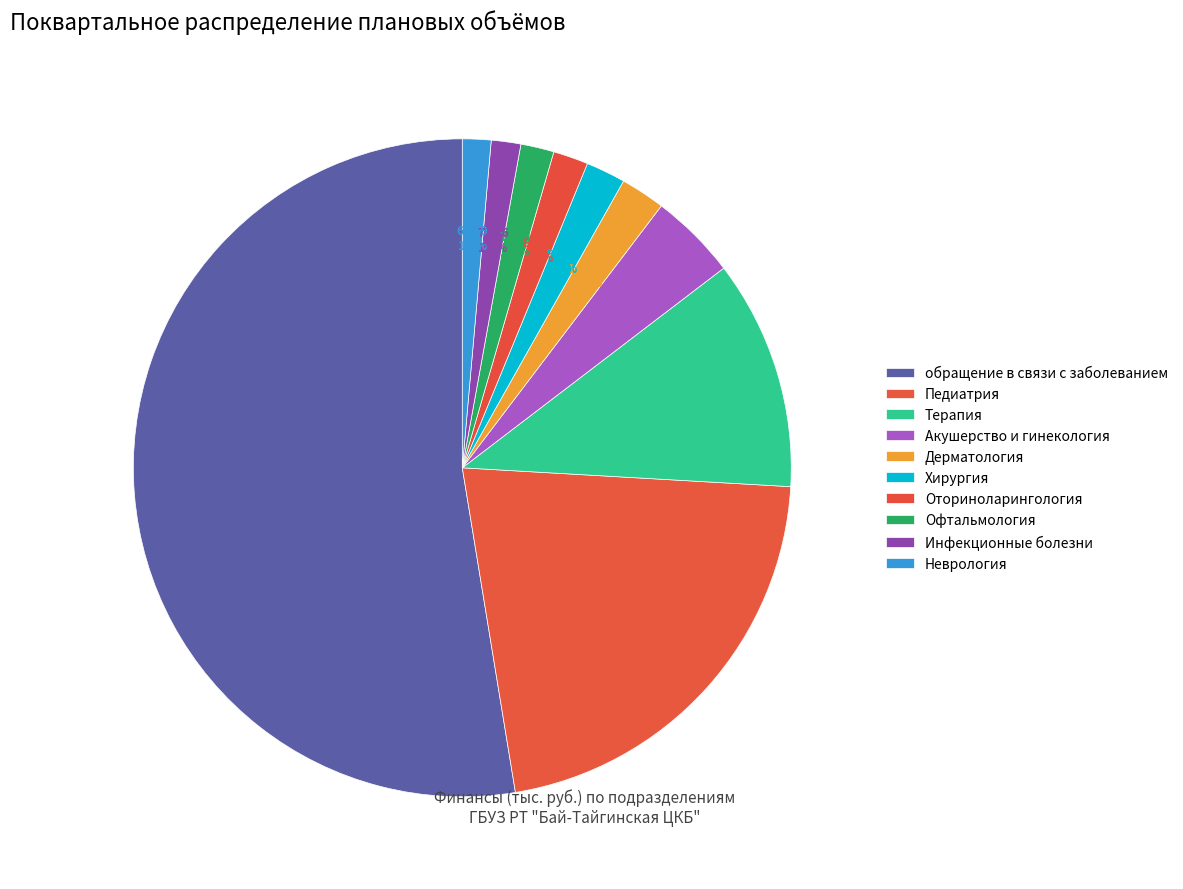

Which has a higher value, Оториноларингология or Педиатрия?

Педиатрия